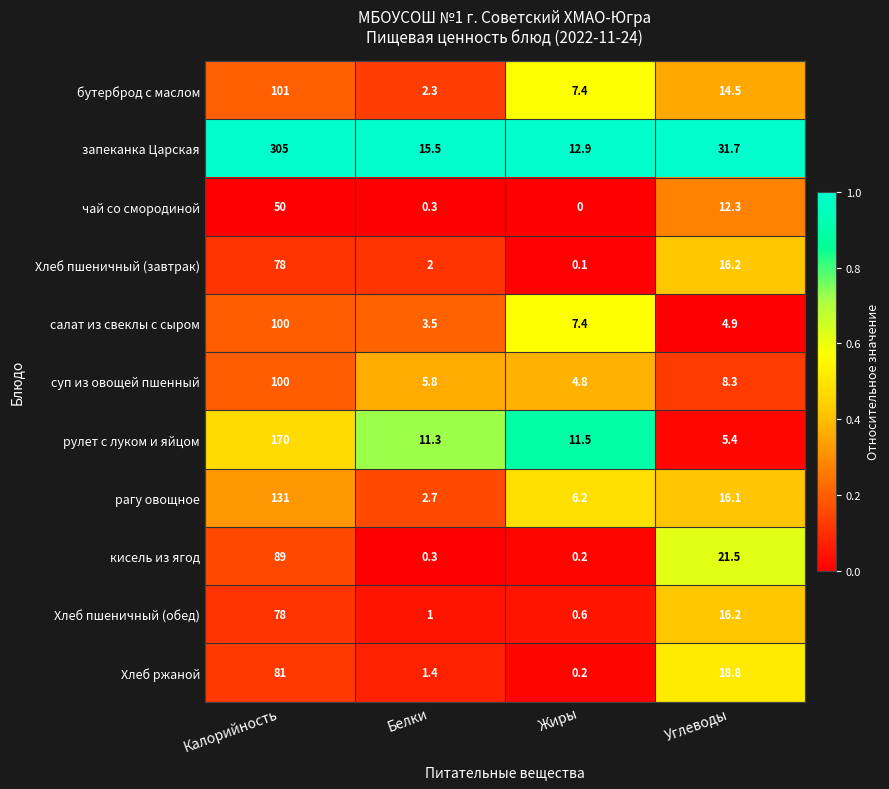

Rank the categories by салат из свеклы с сыром value from highest to lowest.

Калорийность, Жиры, Углеводы, Белки